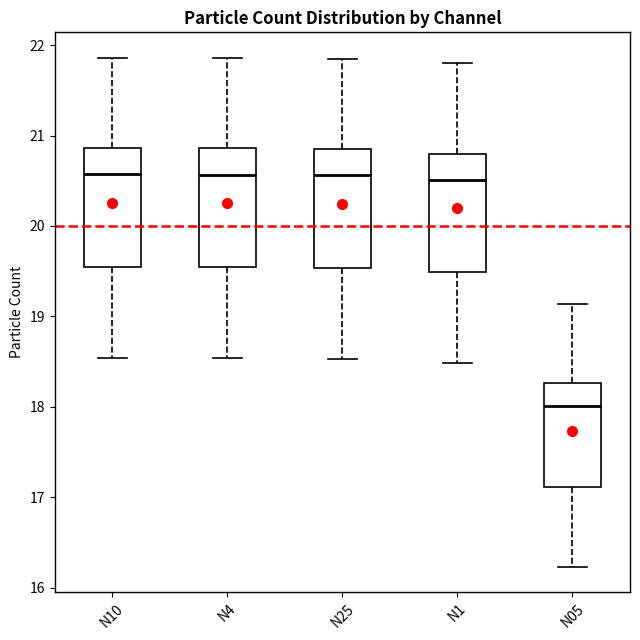

Which box has the lowest median line?

N05